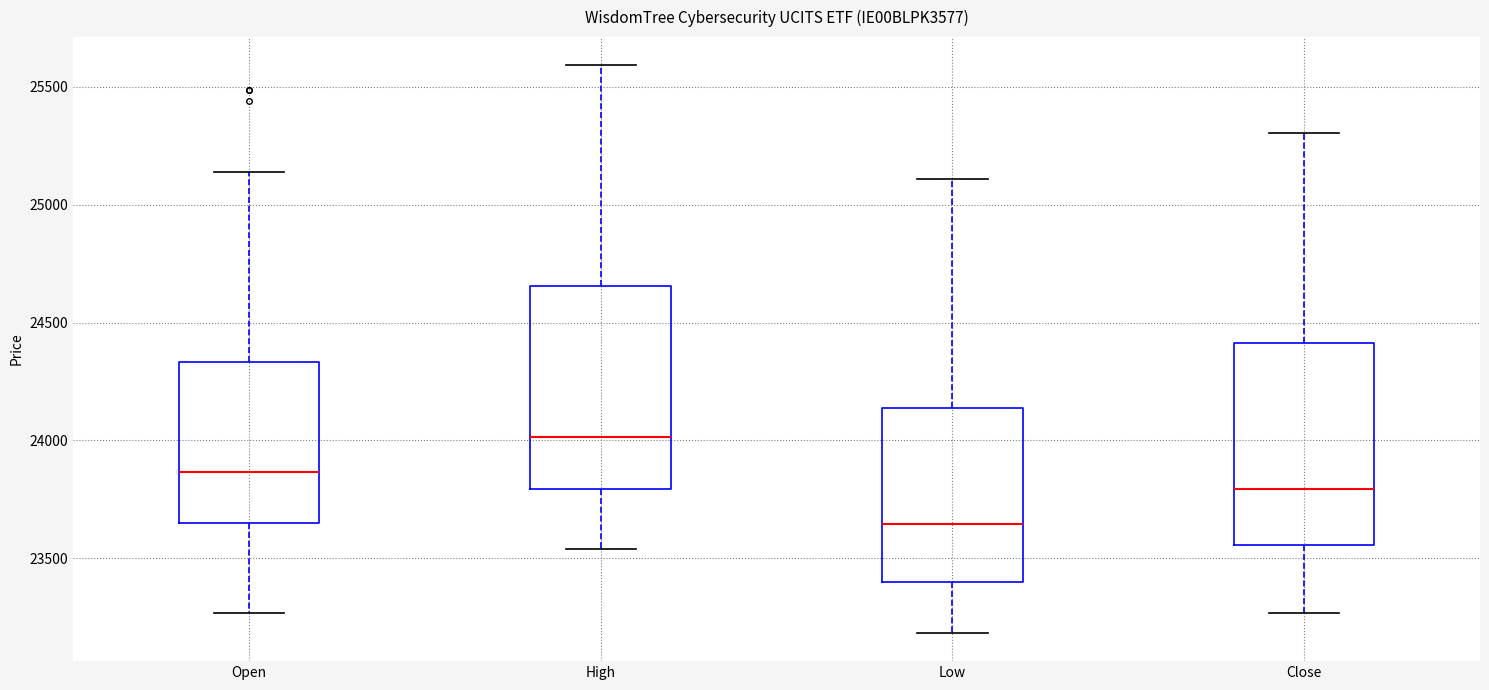

Which box's median line is the lowest?

Low